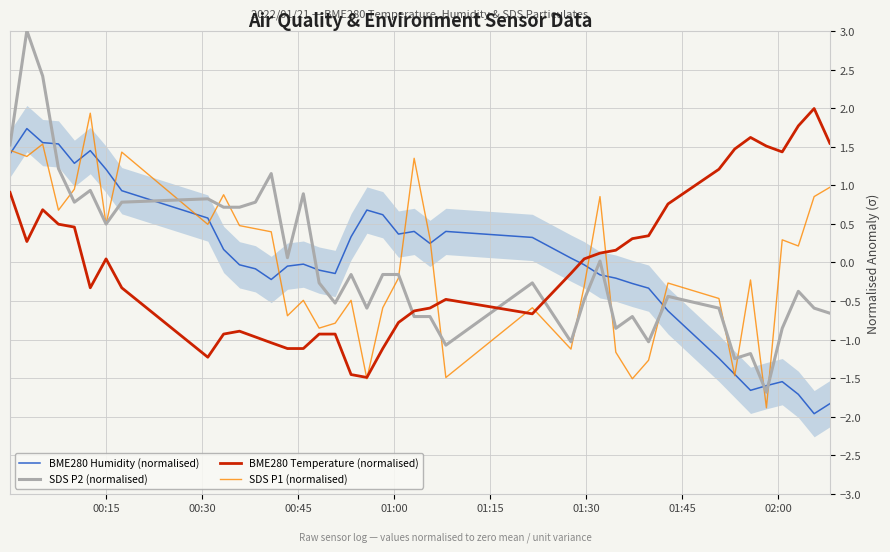

True or false: BME280 Humidity (normalised) and SDS P2 (normalised) cross at least once.

True